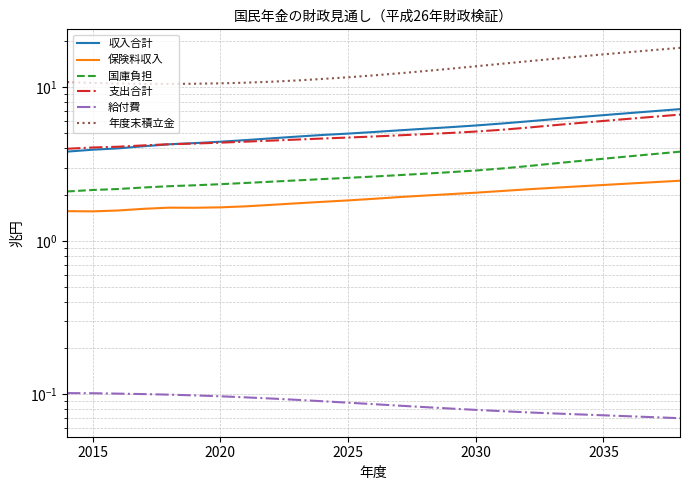

What are all the series names shown in the legend?

収入合計, 保険料収入, 国庫負担, 支出合計, 給付費, 年度末積立金